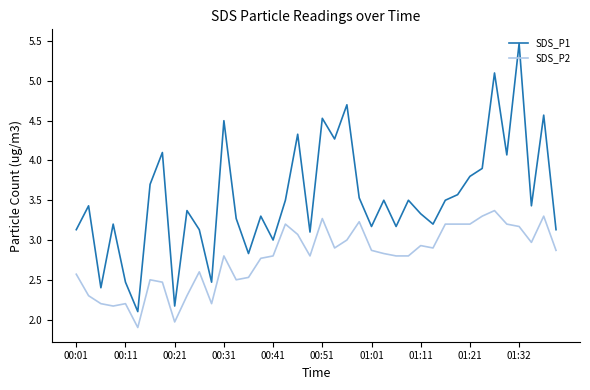

What is the minimum value for SDS_P1?

2.1